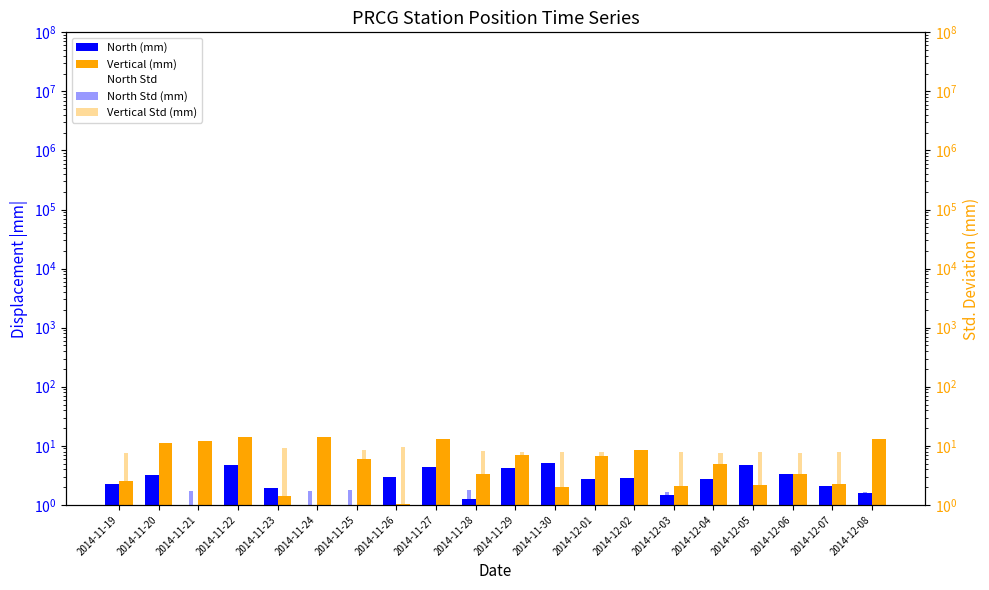

Between 2014-11-24 and 2014-11-20, which is larger?

2014-11-20